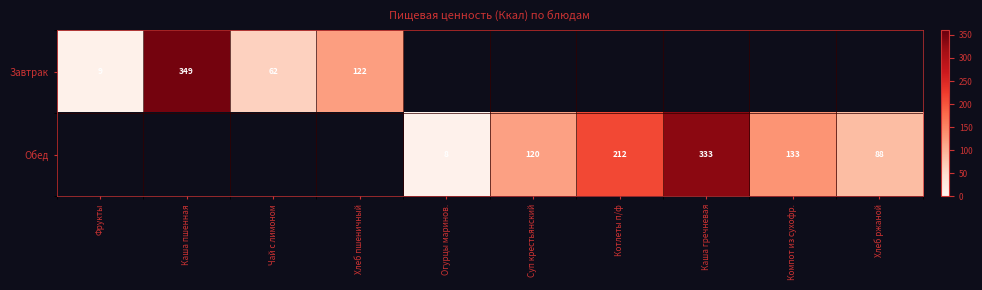

Between Каша гречневая and Суп крестьянский, which is larger?

Каша гречневая